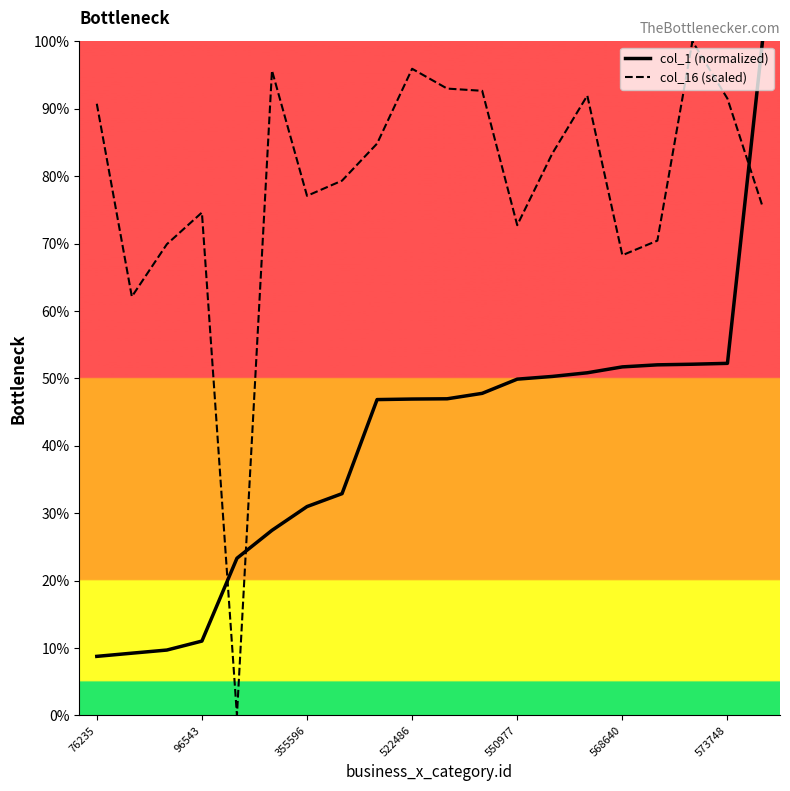

After their last crossing, which series has the higher values: col_16 (scaled) or col_1 (normalized)?

col_1 (normalized)